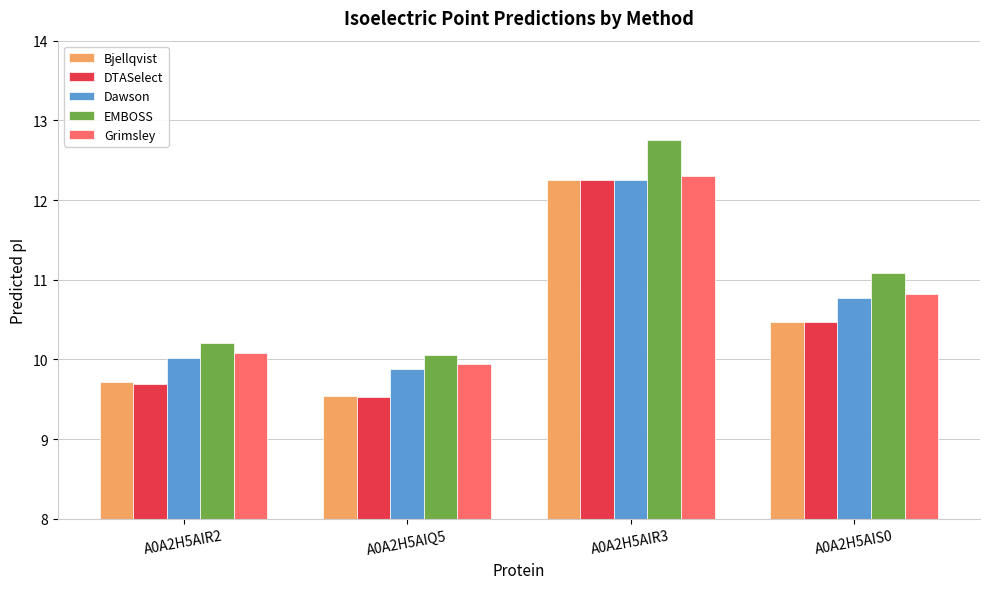

What is the maximum value shown in the chart?

12.7